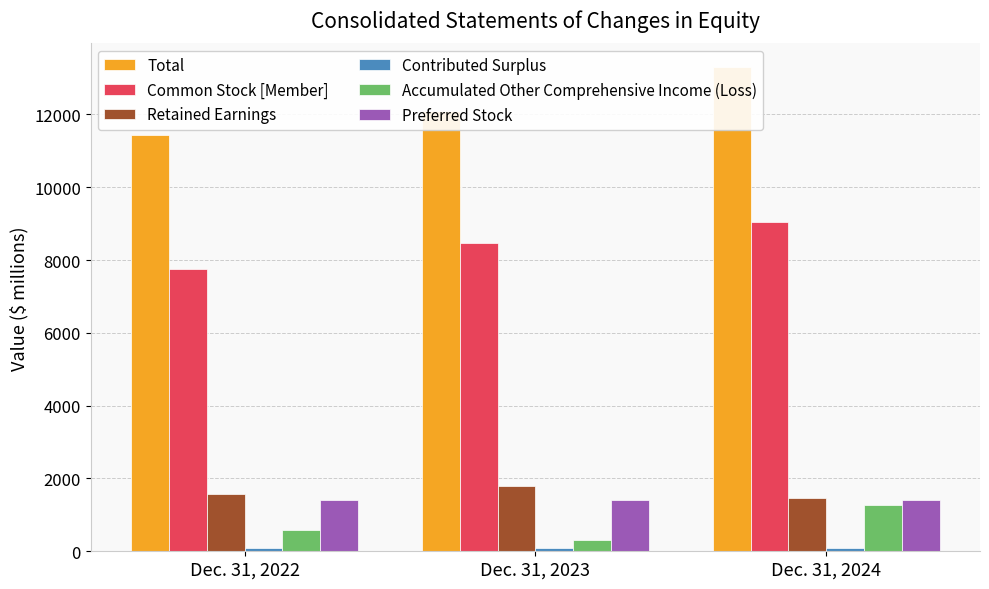

Does the chart contain any negative values?

No